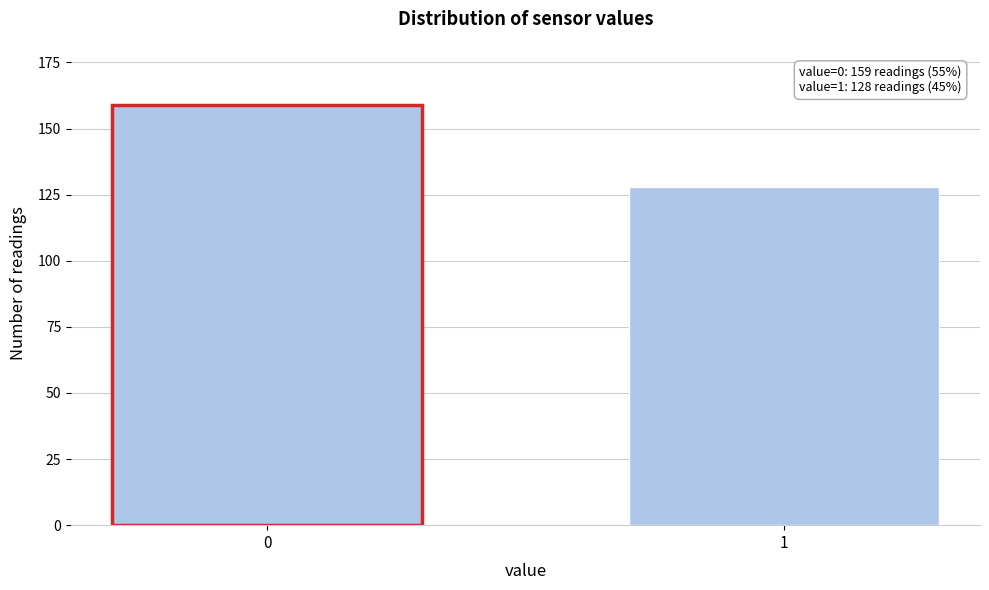

Reading right to left, transcribe all the data shown in this chart.

128	159